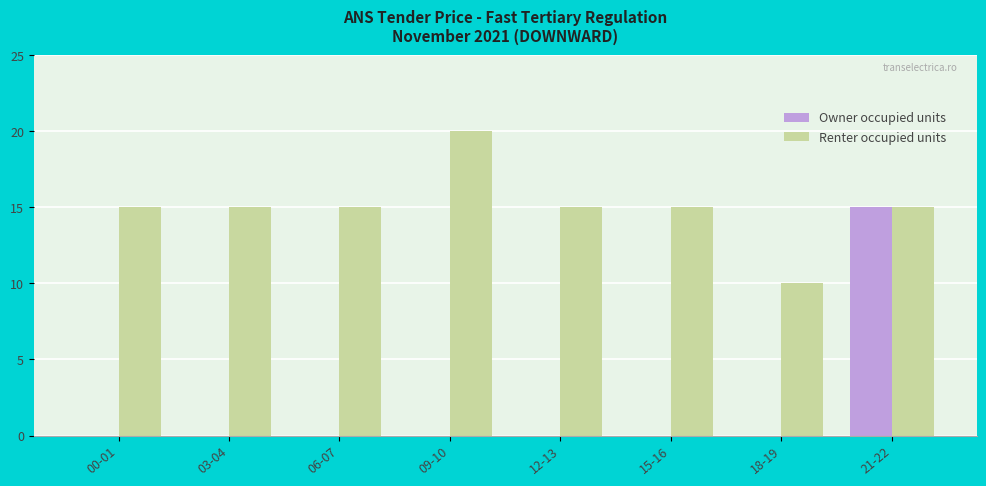

What is the average value of the Owner occupied units series?

2